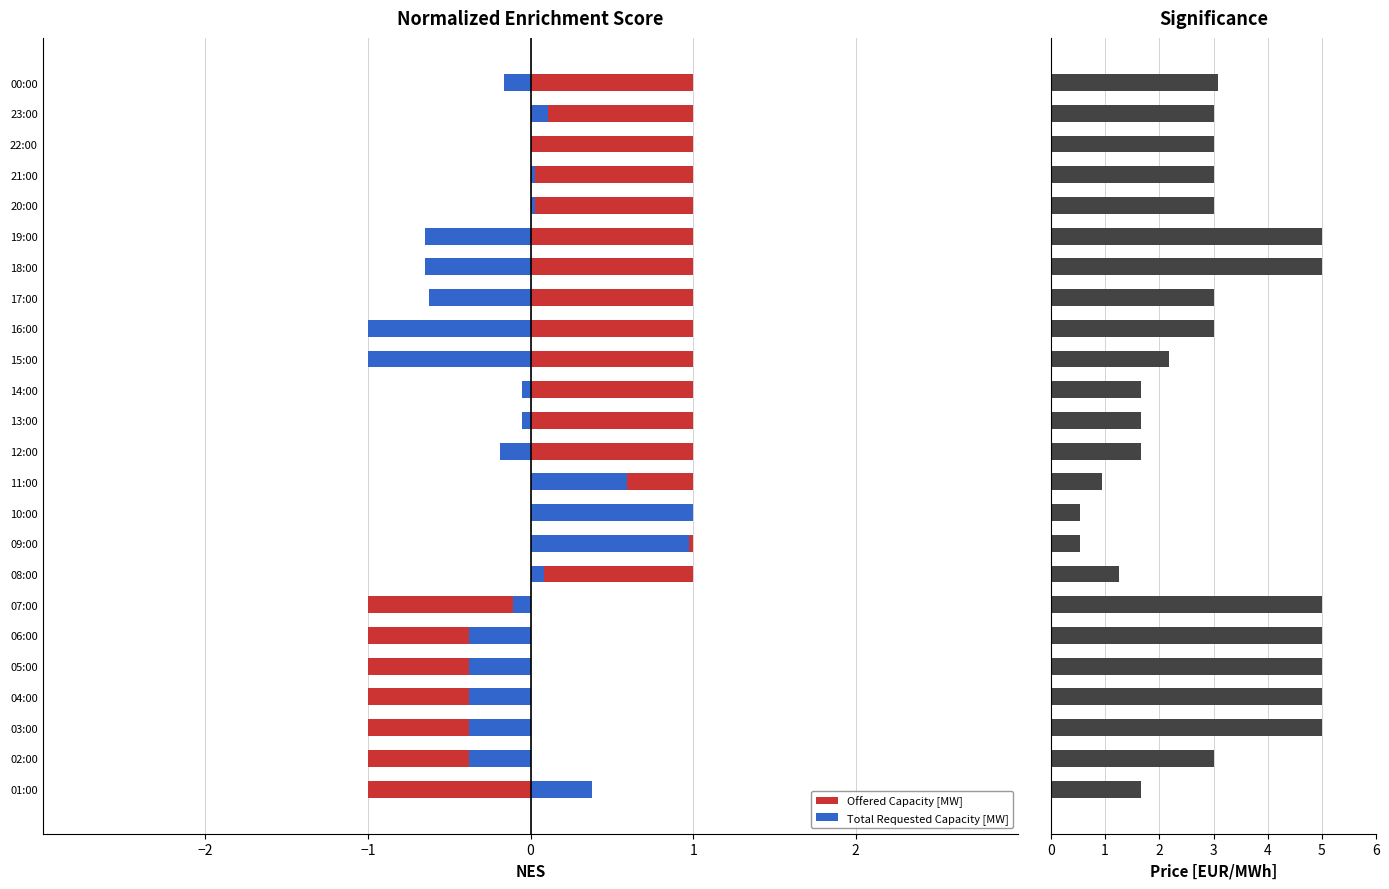

What is the greatest value displayed?

5.0